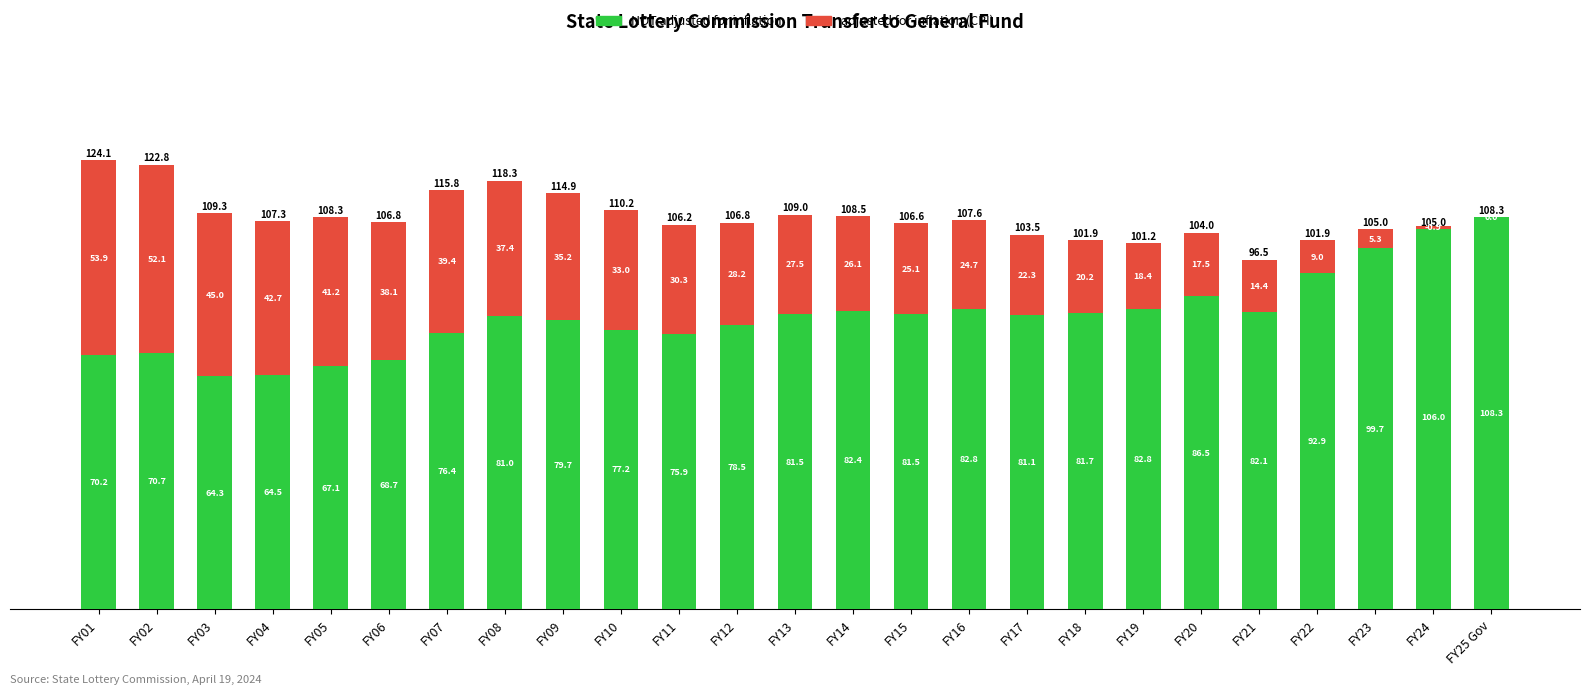

How many values in the adjusted for inflation (CPI) series exceed 27?

13